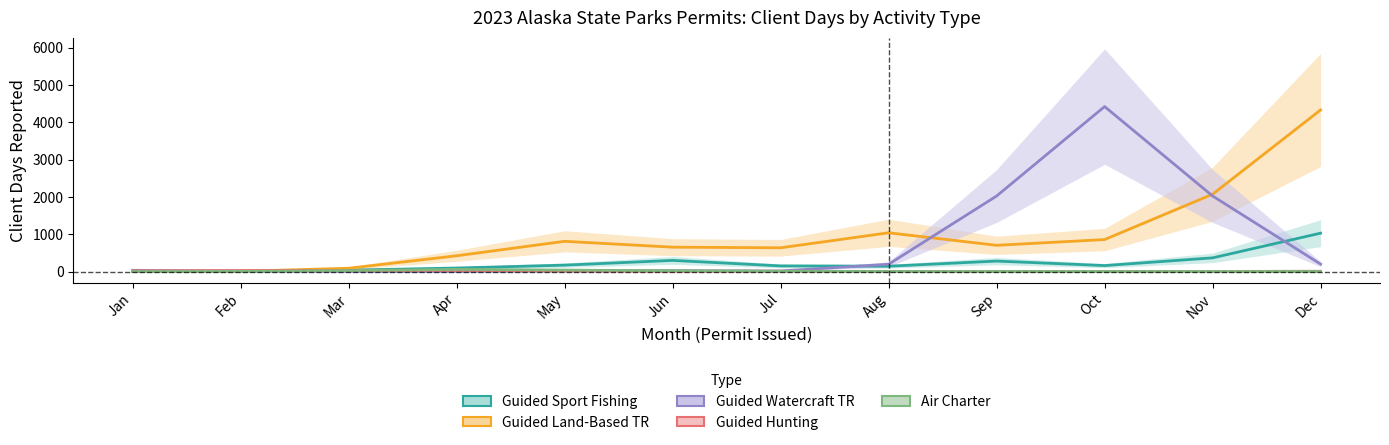

What are all the series names shown in the legend?

Guided Sport Fishing, Guided Land-Based TR, Guided Watercraft TR, Guided Hunting, Air Charter